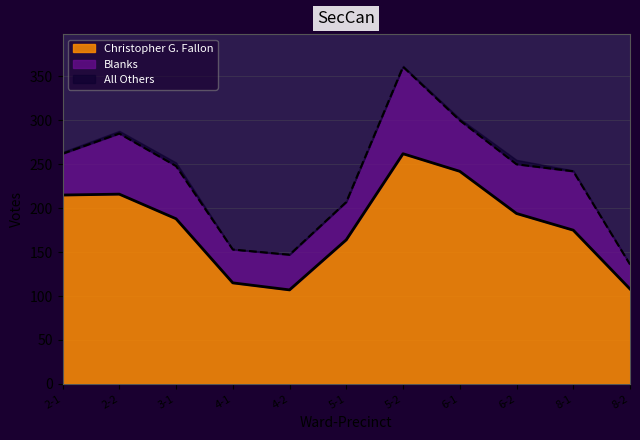

What is the label of the 6th point from the right?

5-1